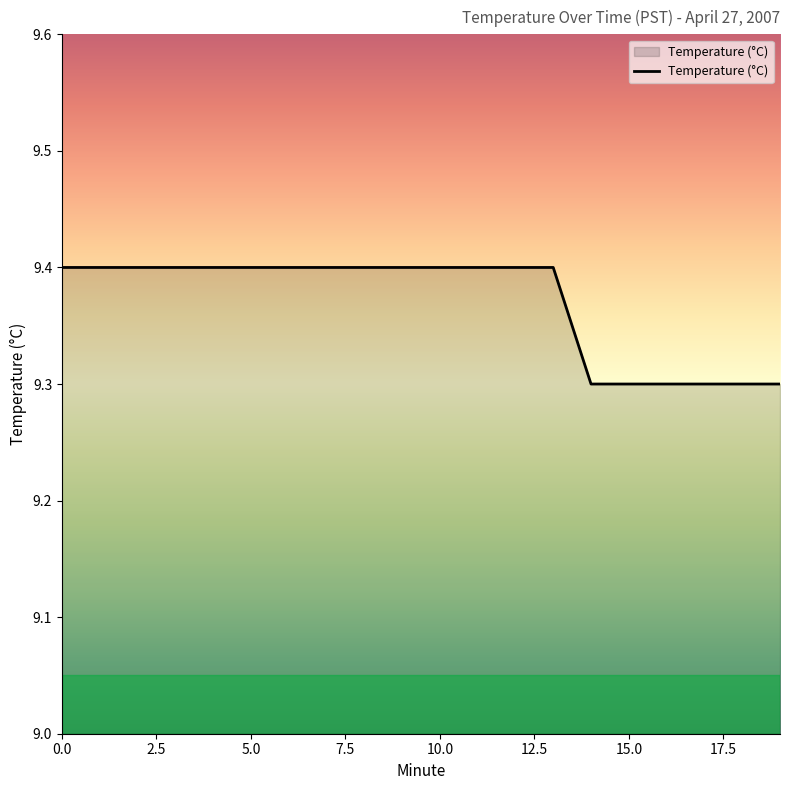

What is the smallest value displayed?

9.3